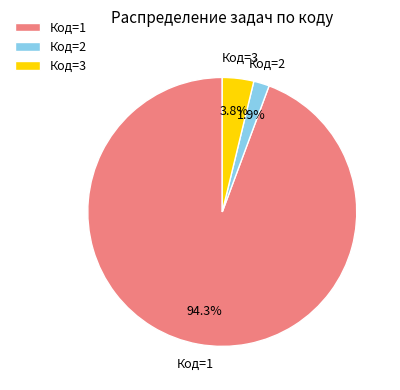

Is there any slice that represents more than half of the pie?

Yes